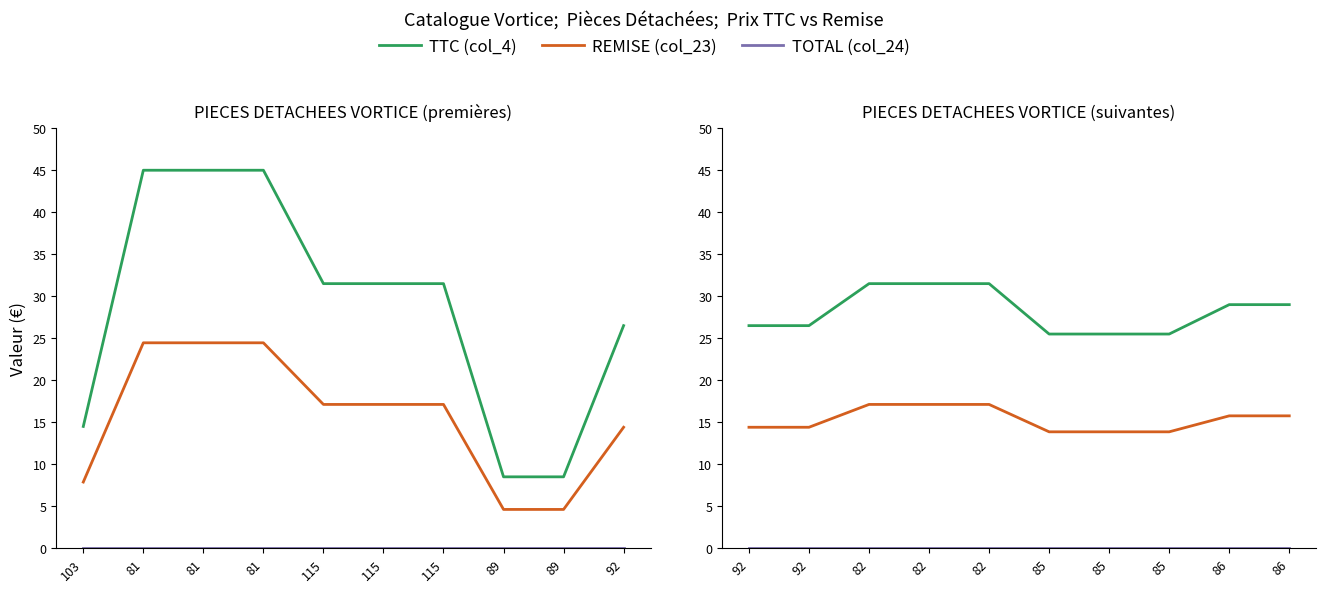

At which label does REMISE (col_23) reach its peak?

82